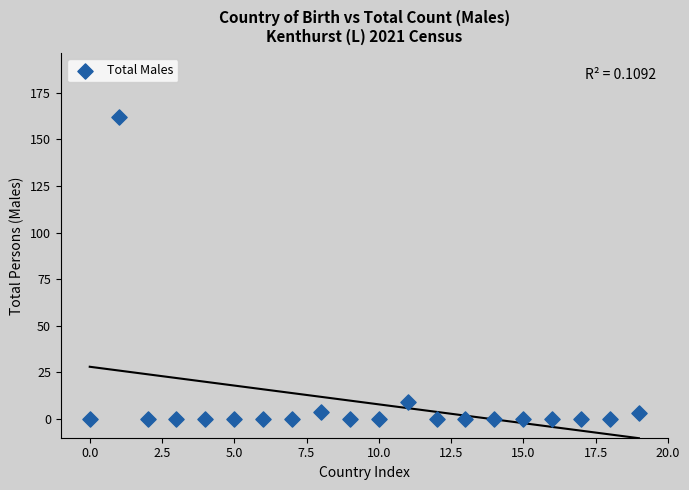

What Y value in the scatter plot is closest to 81?

9